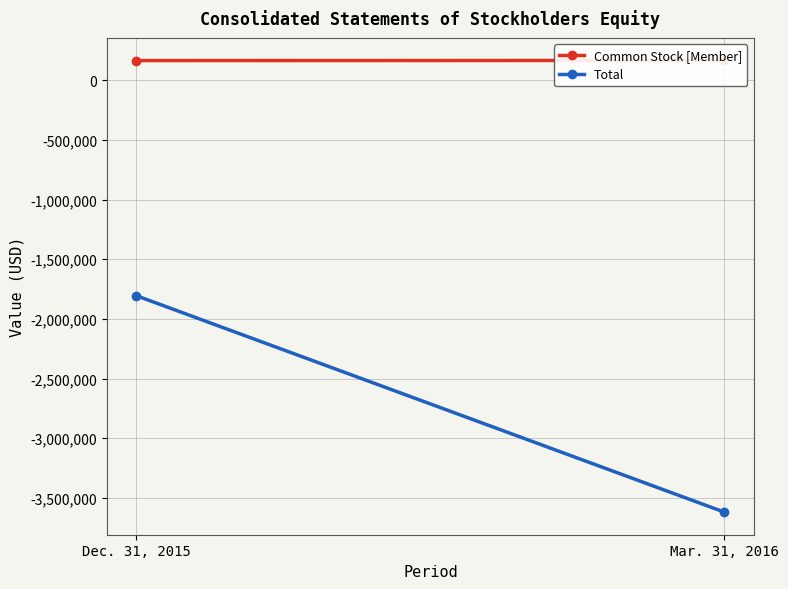

Which category has the lowest value in the Total series?

Mar. 31, 2016